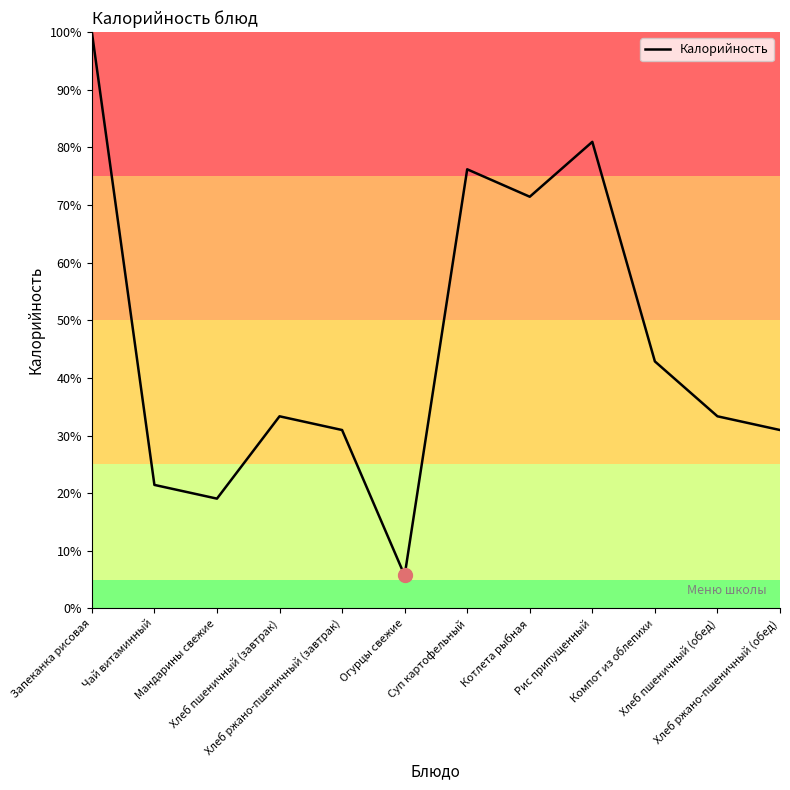

At which category does the data reach its first local valley?

Мандарины свежие